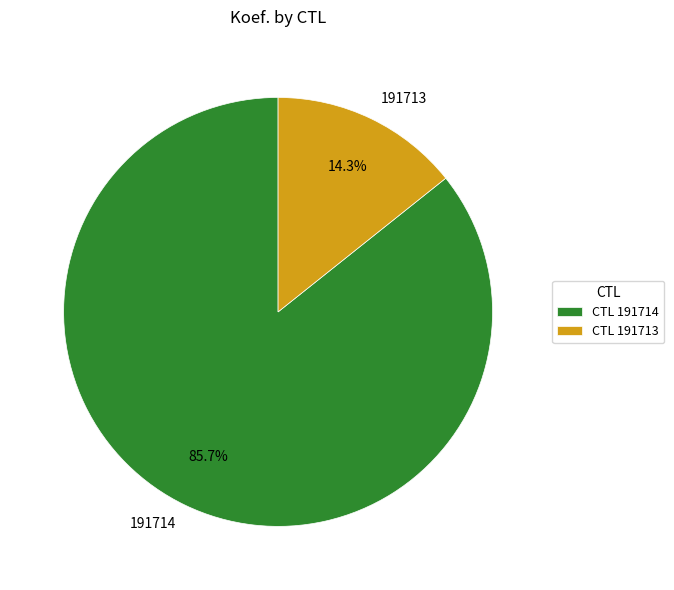

How many segments does this pie chart have?

2